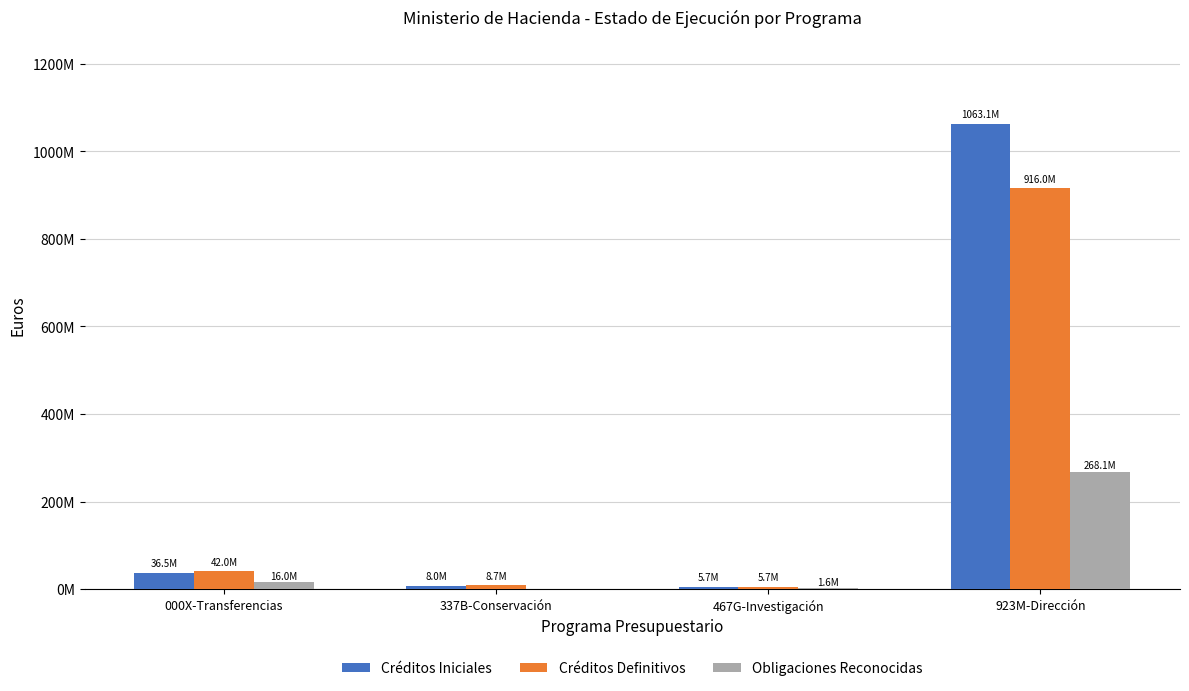

What is the difference between the maximum and minimum values in the Créditos Iniciales series?

1057454590